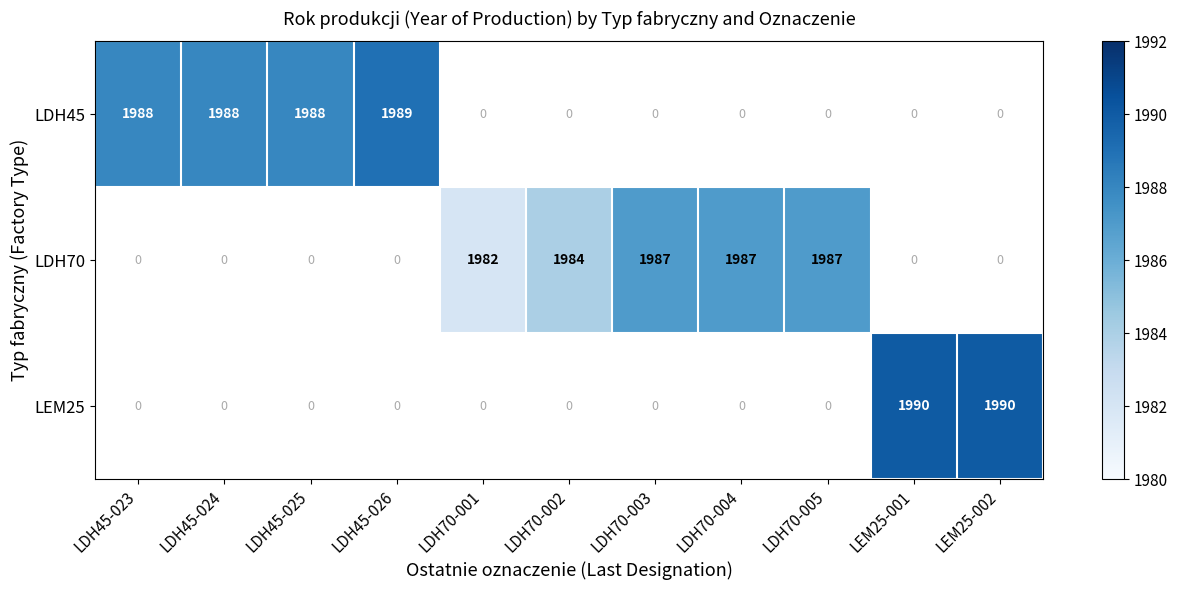

What is the sum of the LDH70 values at LDH70-001 and LDH70-003?

3969